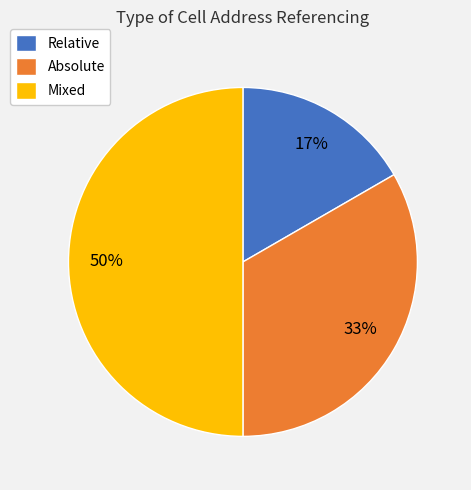

How many segments does this pie chart have?

3